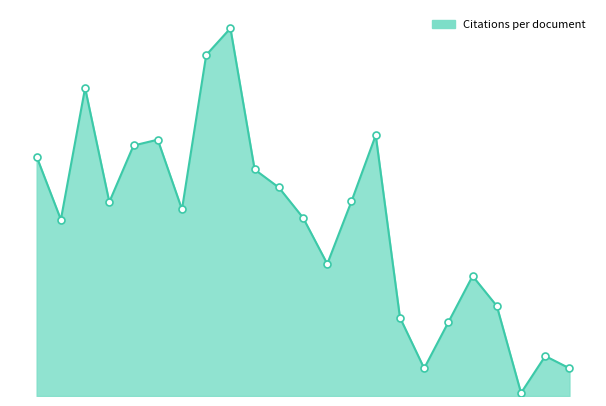

What is the label of the 6th point from the right?

Belarus